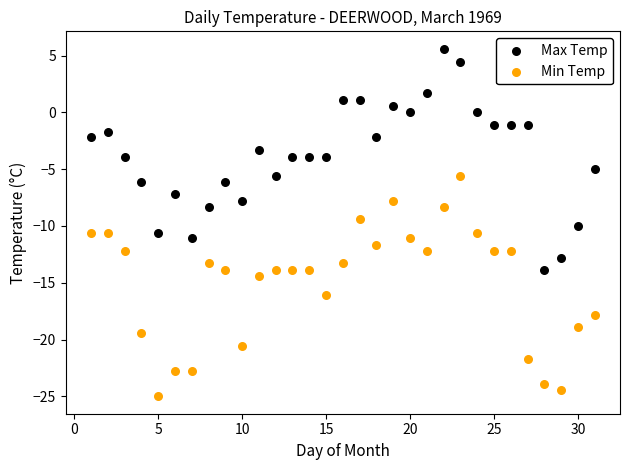

Which series contains the lowest Y value?

Min Temp